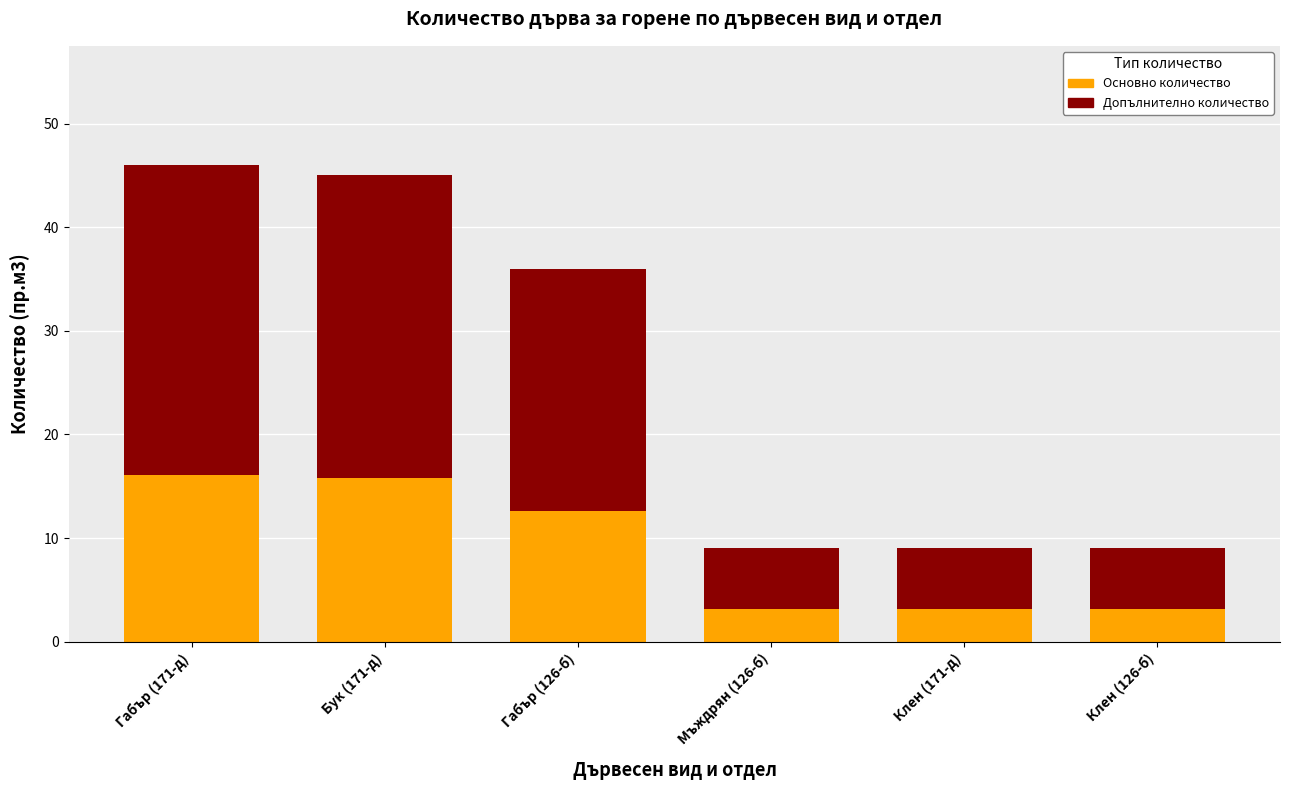

How many data points in Основно количество are less than 12?

3